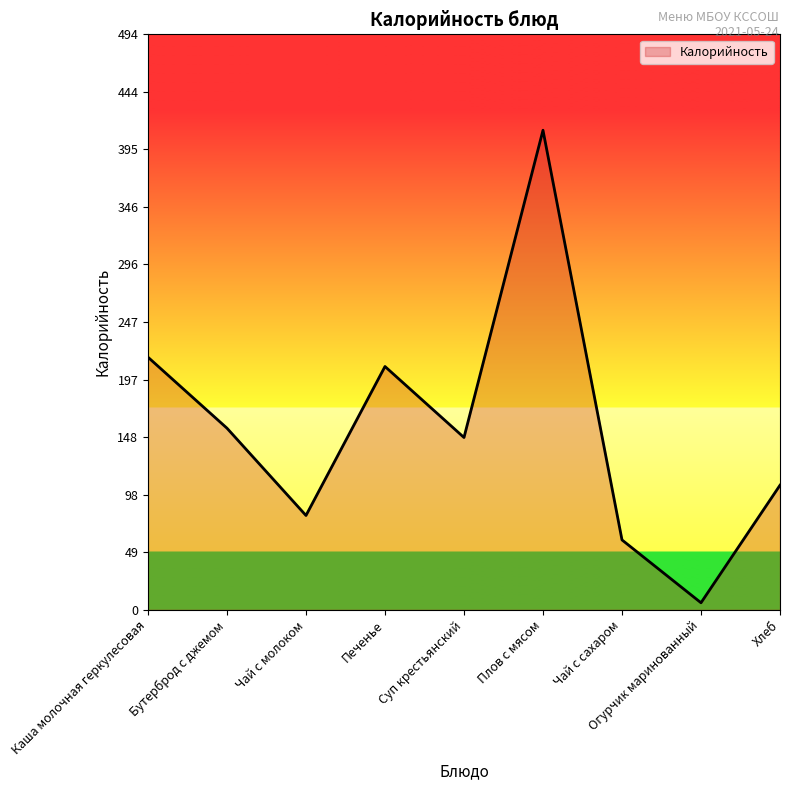

What is the average value?

155